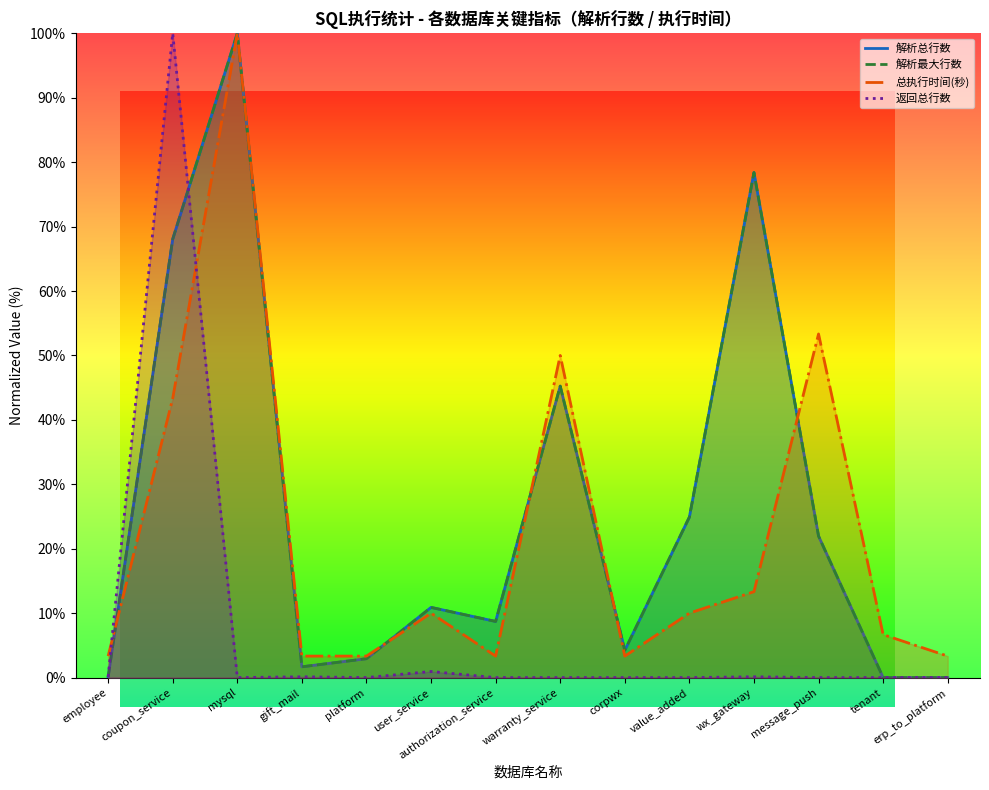

Reading right to left, list all the values displayed in this chart.

解析总行数: 0.0	0.0	22.0	78.4	24.9	4.2	45.2	8.7	10.9	2.9	1.7	100.0	68.1	0.1
解析最大行数: 0.0	0.0	22.0	78.4	24.9	4.2	45.2	8.7	10.9	2.9	1.7	100.0	68.1	0.1
总执行时间(秒): 3.3	6.7	53.3	13.3	10.0	3.3	50.0	3.3	10.0	3.3	3.3	100.0	43.3	3.3
返回总行数: 0.0	0.0	0.0	0.1	0.0	0.0	0.0	0.0	0.9	0.0	0.1	0.0	100.0	0.1